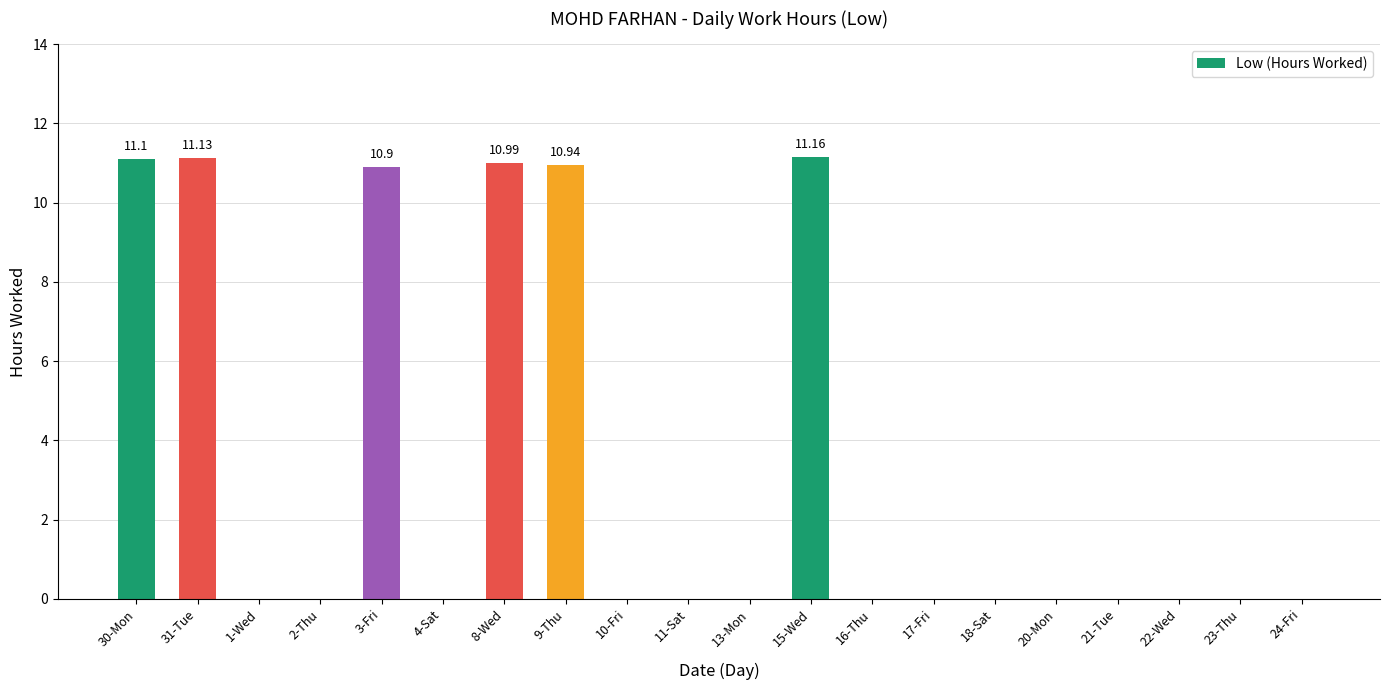

Are the bars horizontal?

No